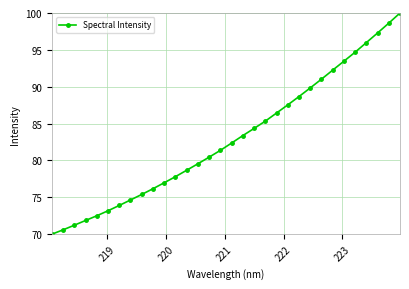

True or false: the data has more than 0 interior local peaks.

False